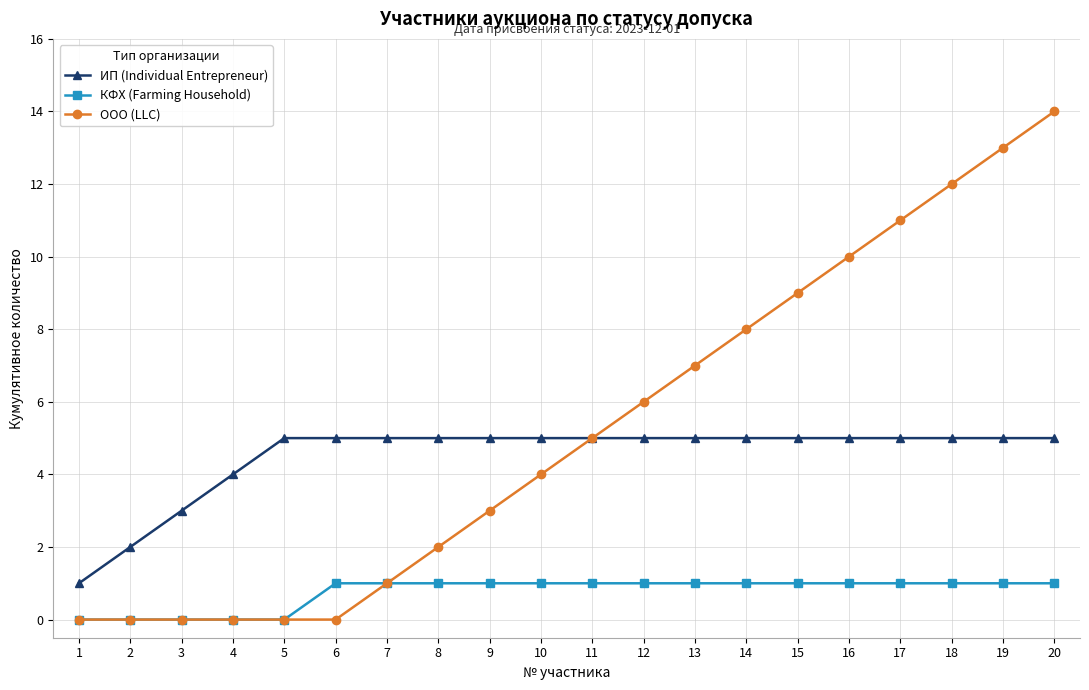

Does the chart have visible grid lines?

Yes